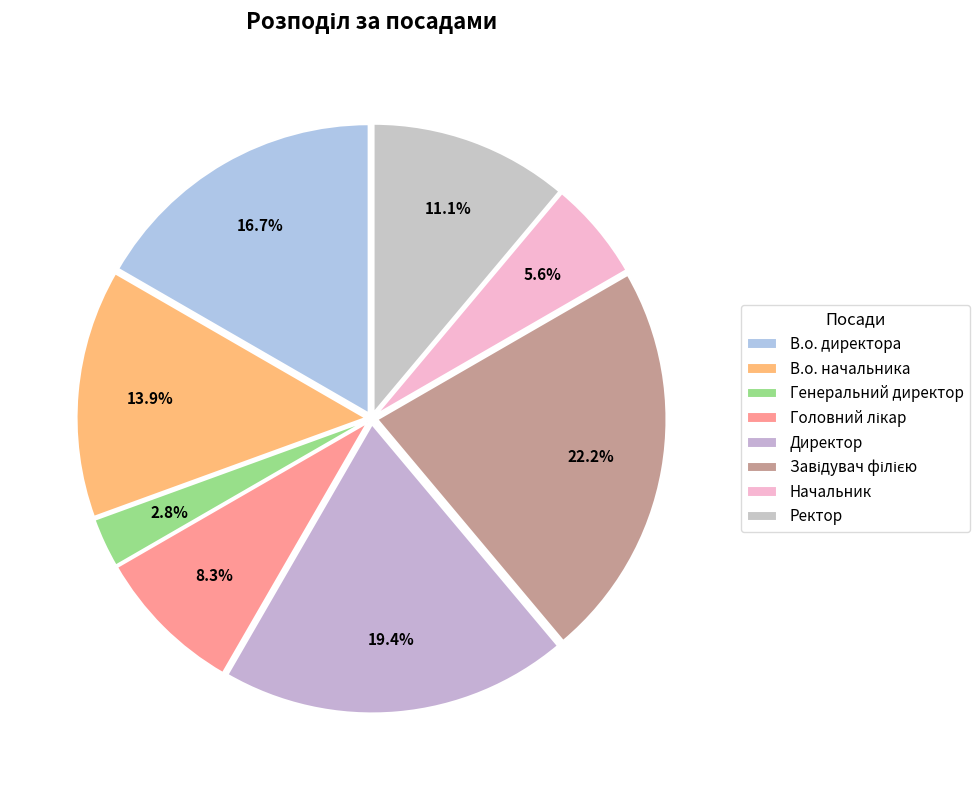

To the nearest percent, what percentage of the pie is Начальник?

6%